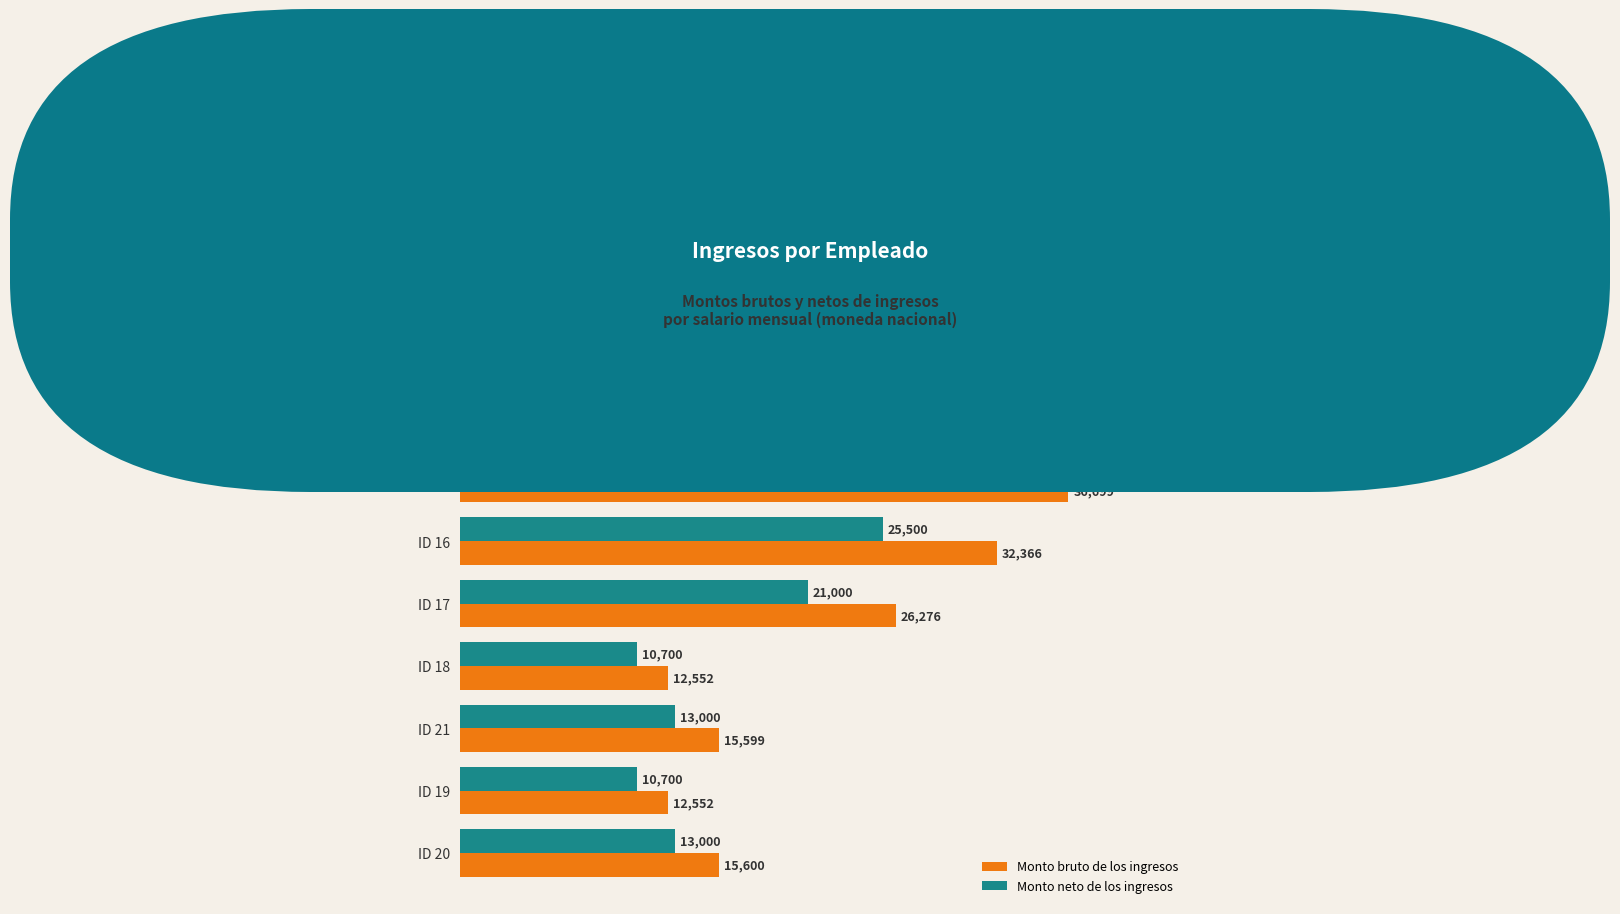

At how many categories does at least one series exceed 26928?

3